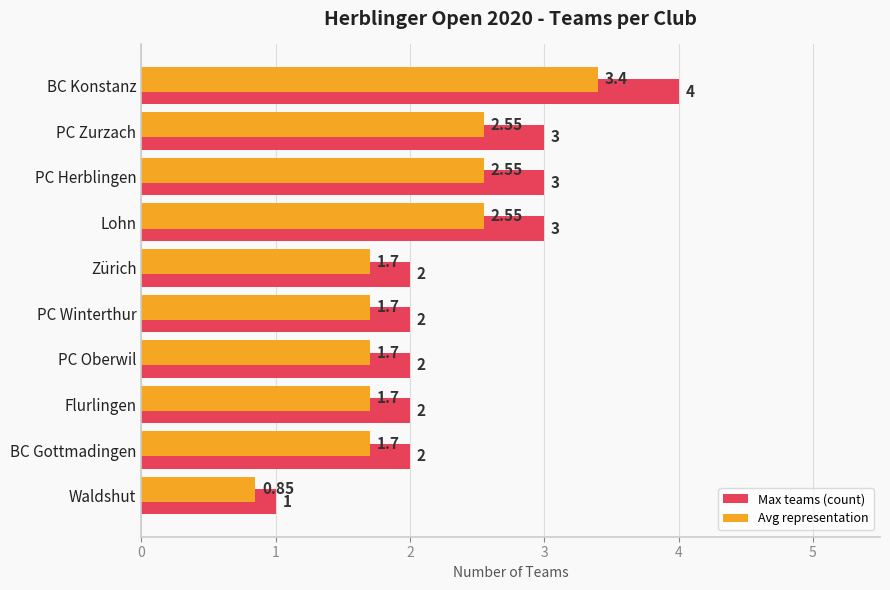

What is the sum of the Max teams (count) values at PC Zurzach and BC Konstanz?

7.0